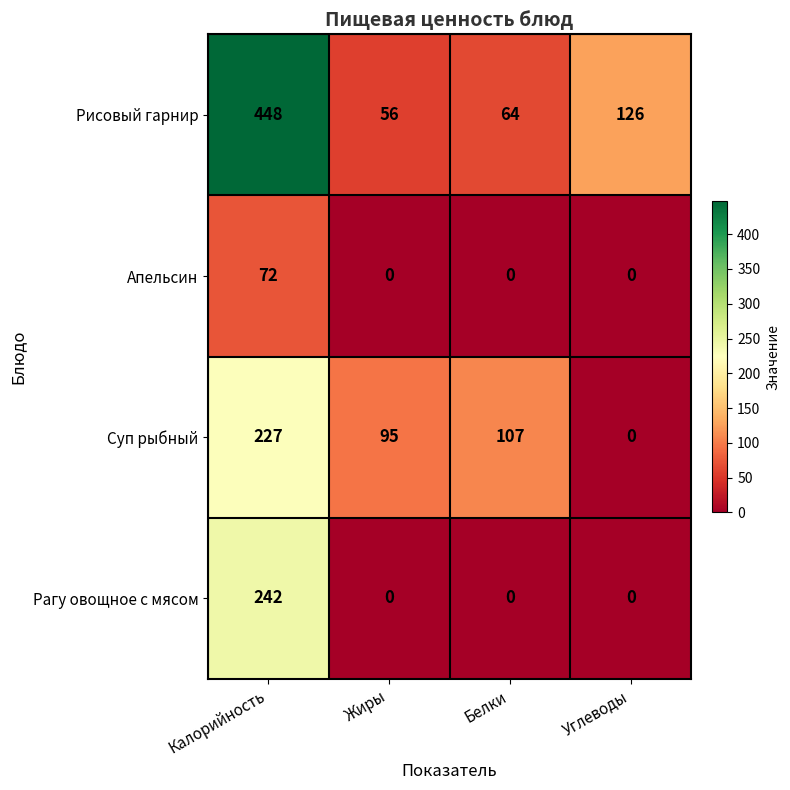

Where is Рисовый гарнир nearest to the value 252?

Углеводы